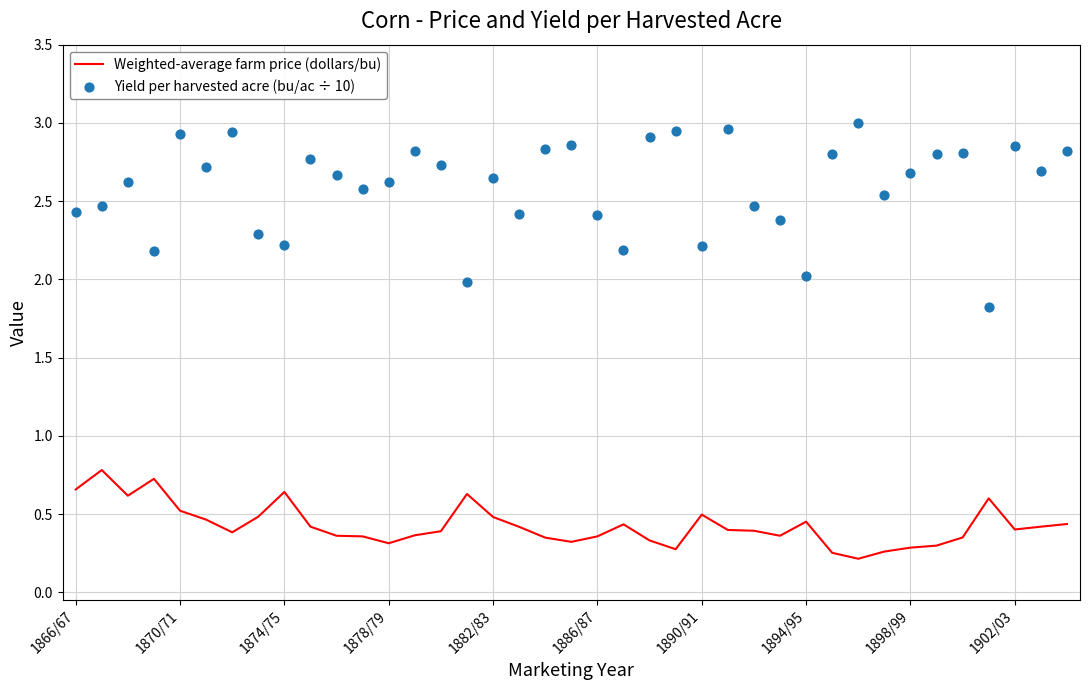

Which series contains the lowest Y value?

Weighted-average farm price (dollars/bu)